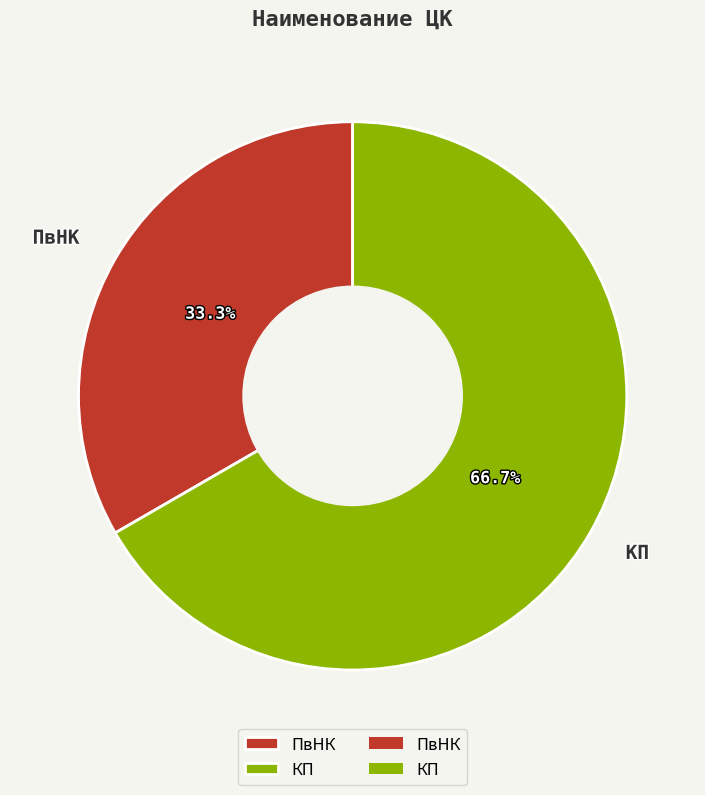

Combined, do ПвНК and КП account for over 50%?

Yes